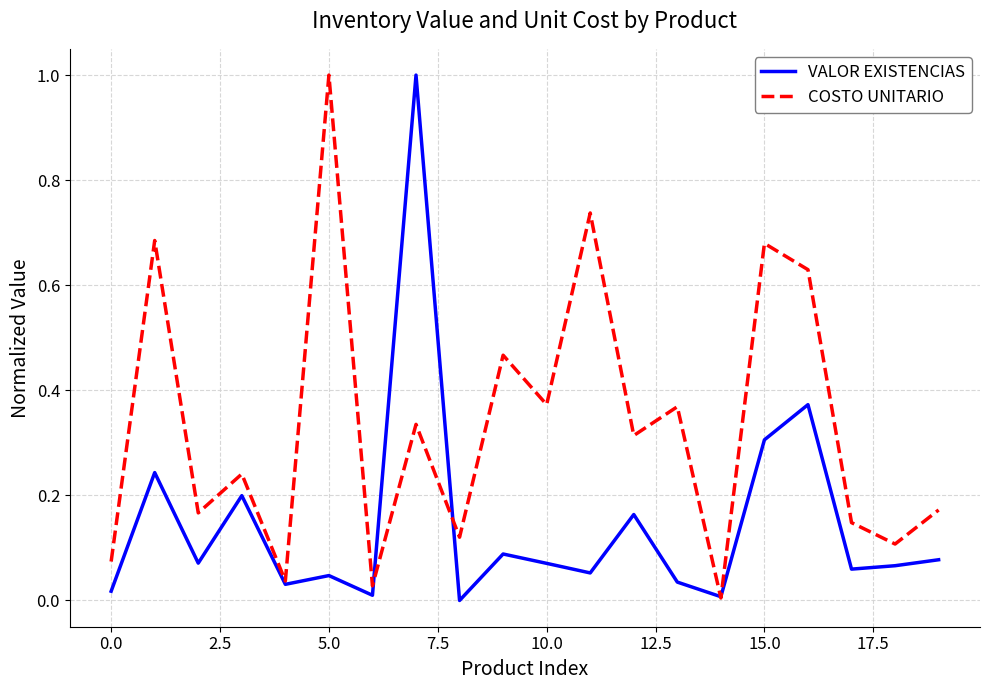

Rank the series by their average value, from highest to lowest.

COSTO UNITARIO, VALOR EXISTENCIAS